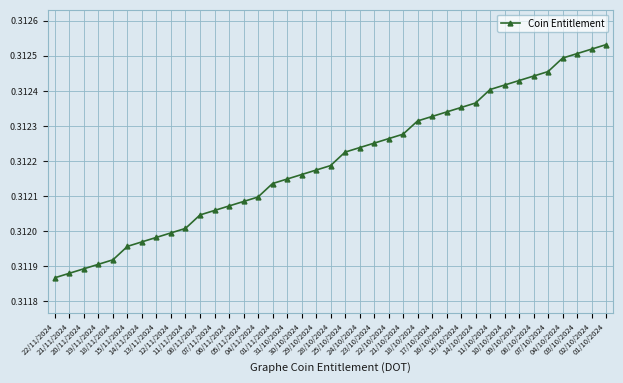

How many values are between 0 and 1?

39